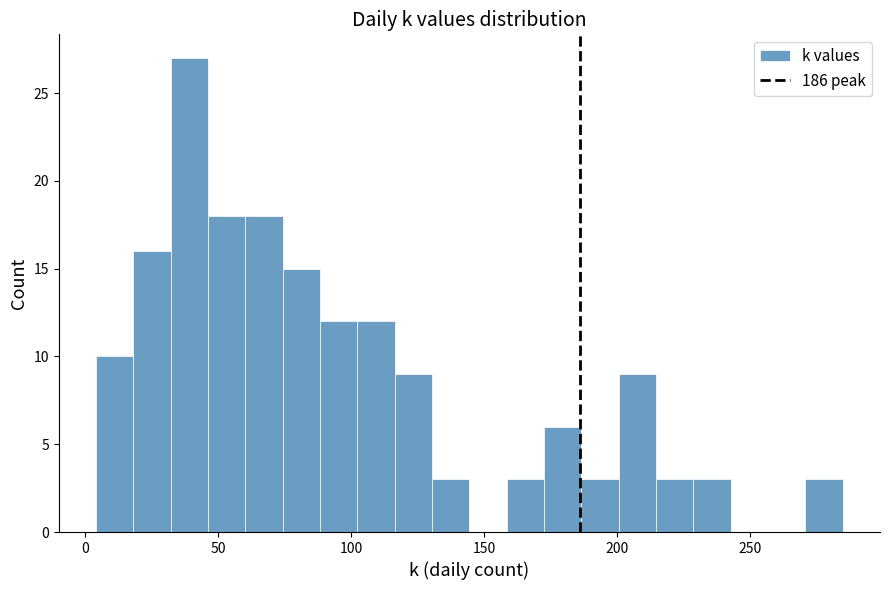

Read against the x-axis, roughly where is the centre of the tallest bar?

40